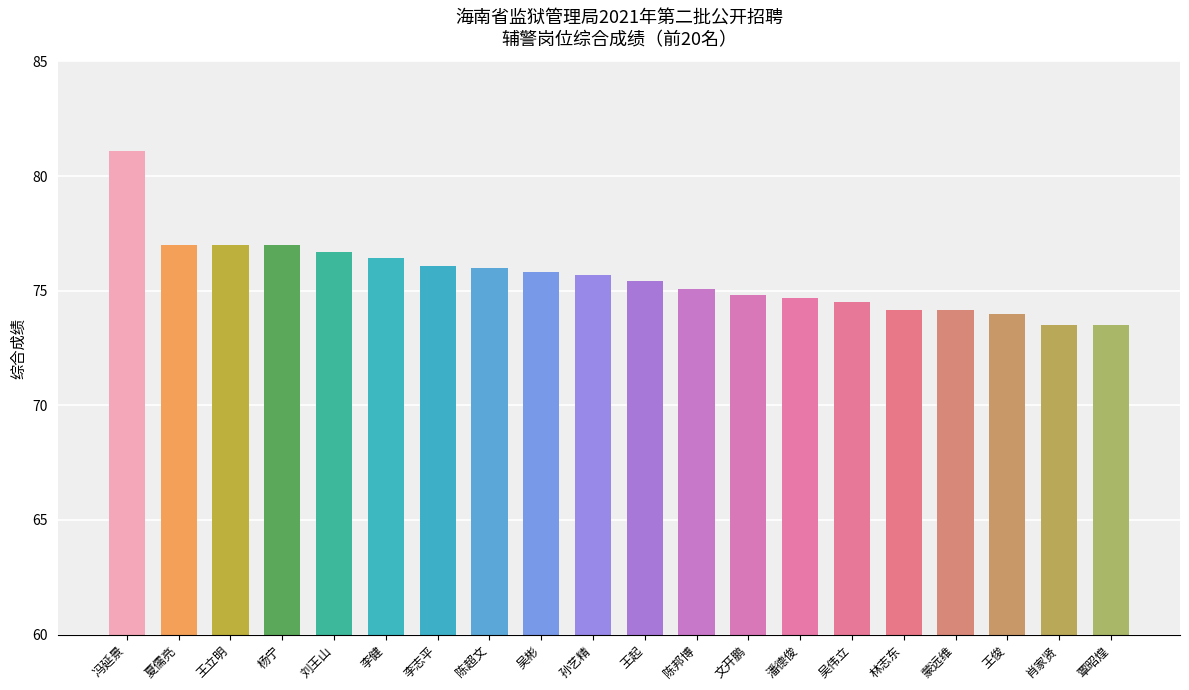

Count the number of data series in this chart.

1